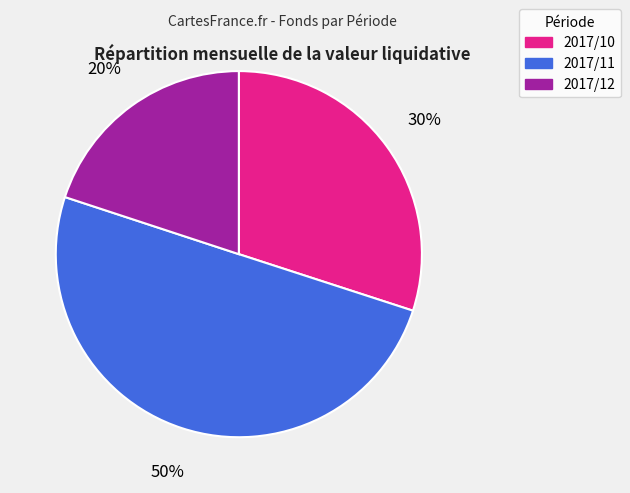

Count the number of slices in the pie.

3